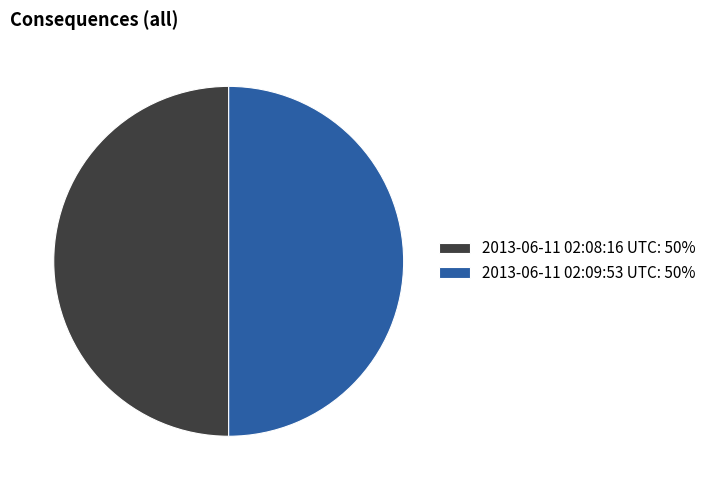

Do 2013-06-11 02:09:53 UTC: 50% and 2013-06-11 02:08:16 UTC: 50% together represent more than half of the pie?

Yes